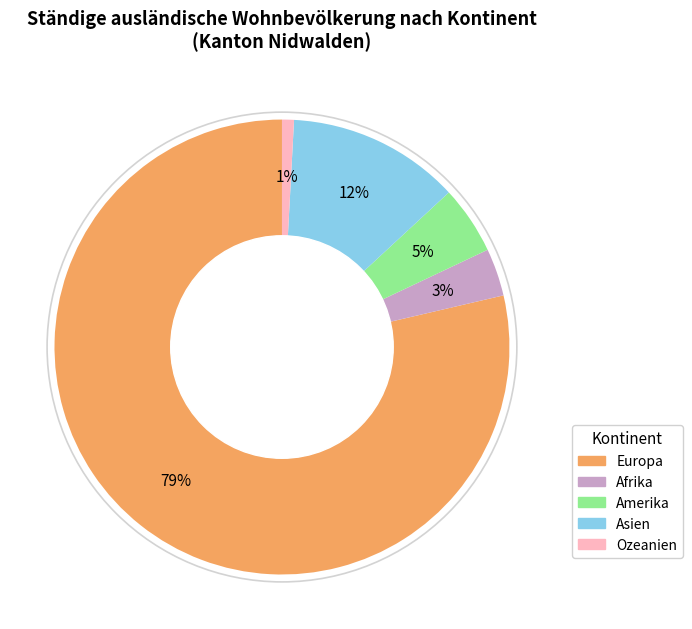

To the nearest percent, what portion does Amerika represent?

5%